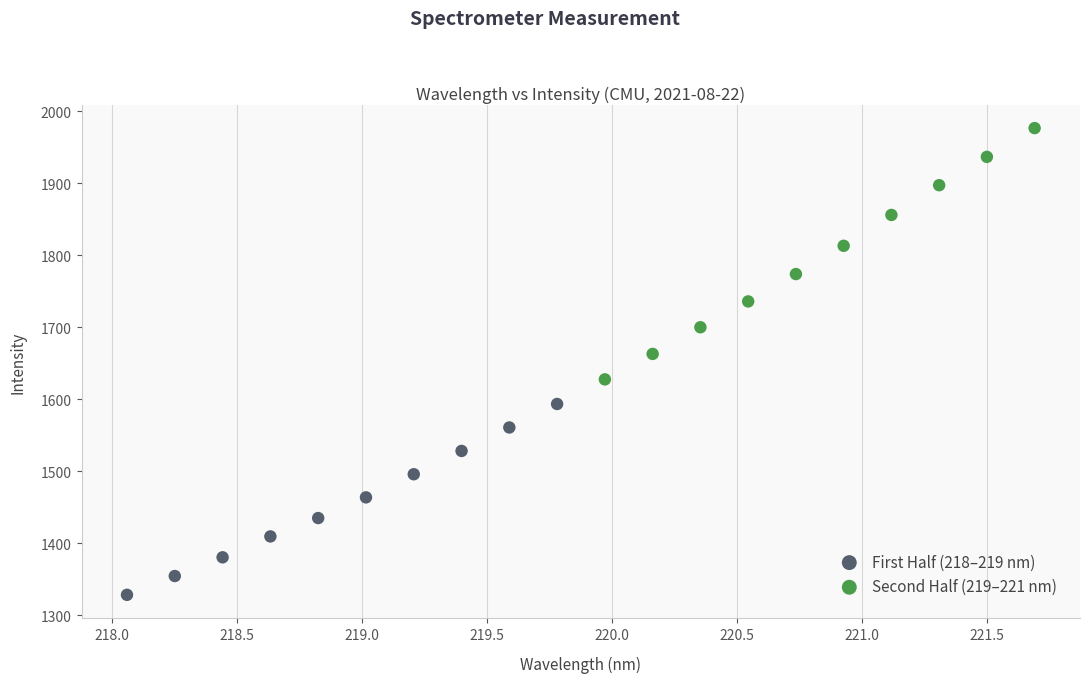

Which series has the largest Y range (max minus min)?

Second Half (219–221 nm)